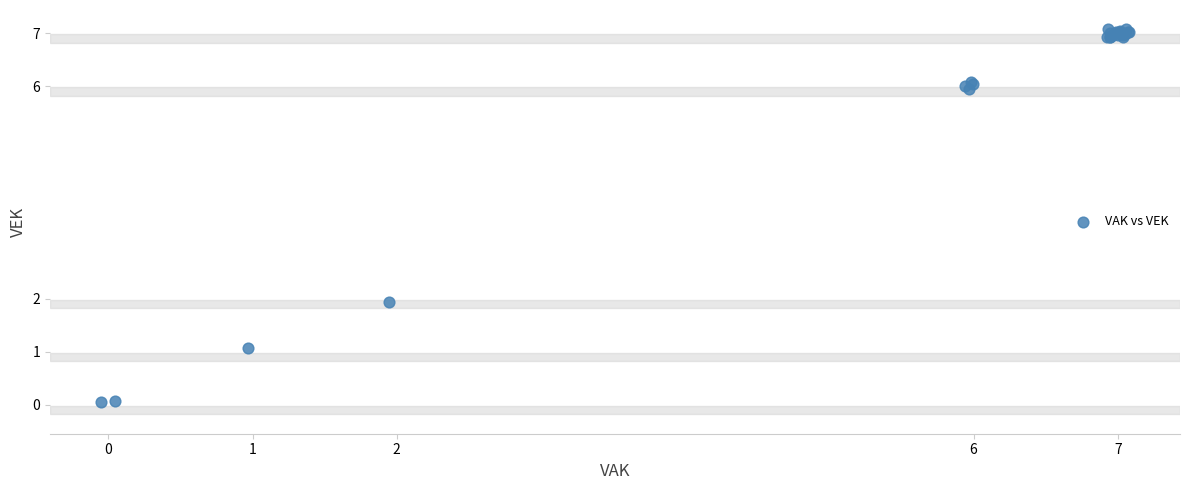

What Y value in the scatter plot is closest to 3?

1.9